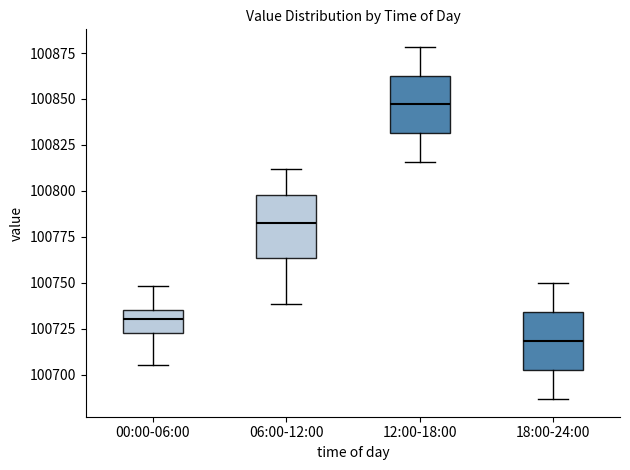

Which box has the highest median line?

12:00-18:00